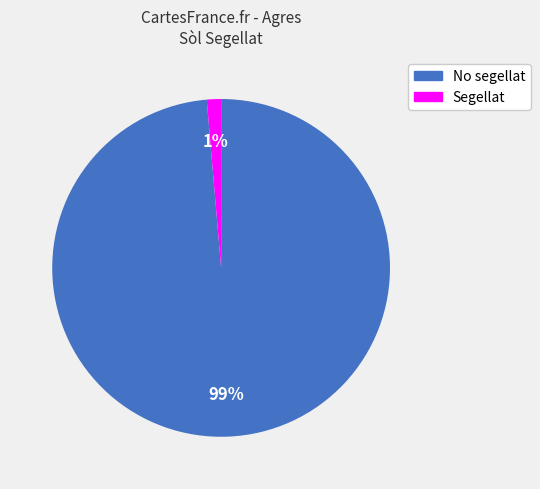

True or false: Segellat accounts for 1% of the total.

True